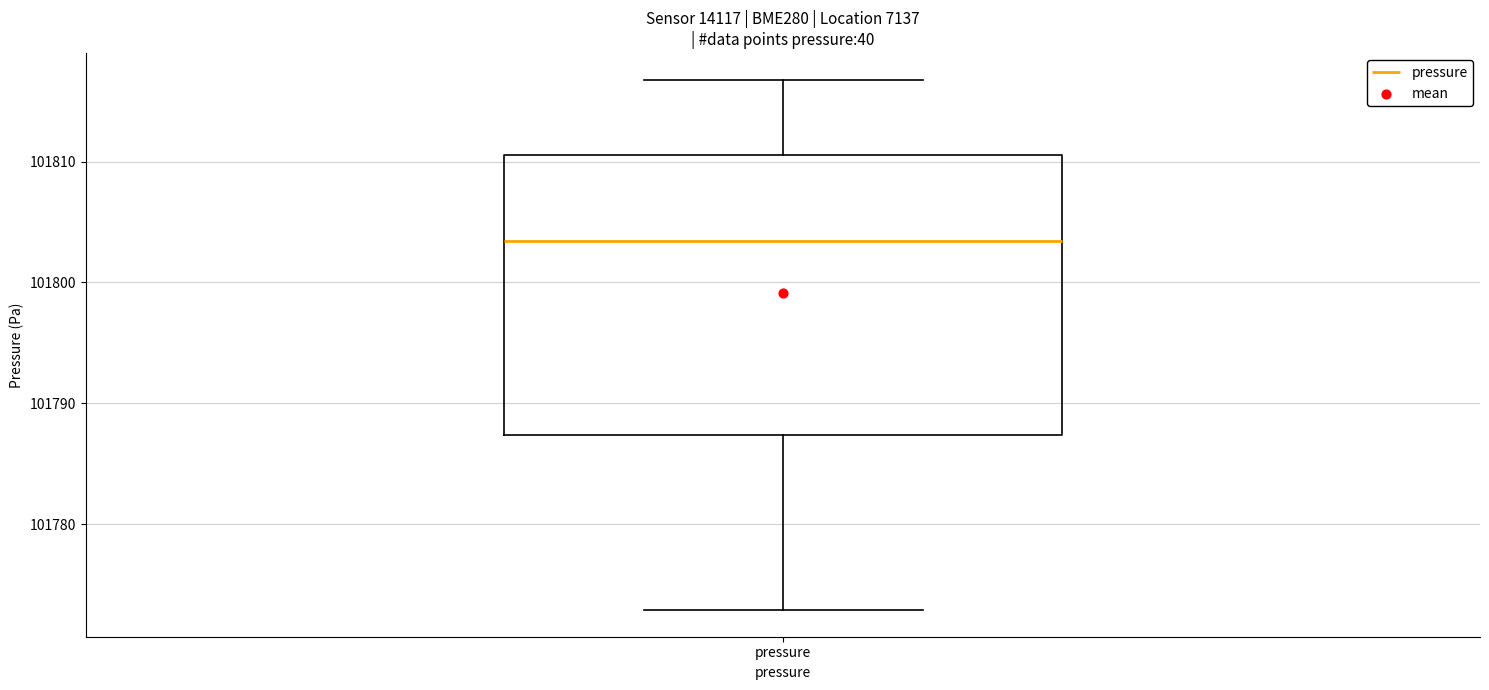

Transcribe this box plot: give where the median line is, the range the box spans, and where the two whiskers end, as read against the y-axis. The values are not printed on the chart, so give them approximately, as read against the axis.

median 101803, box 101787 to 101811, whiskers 101773 to 101817